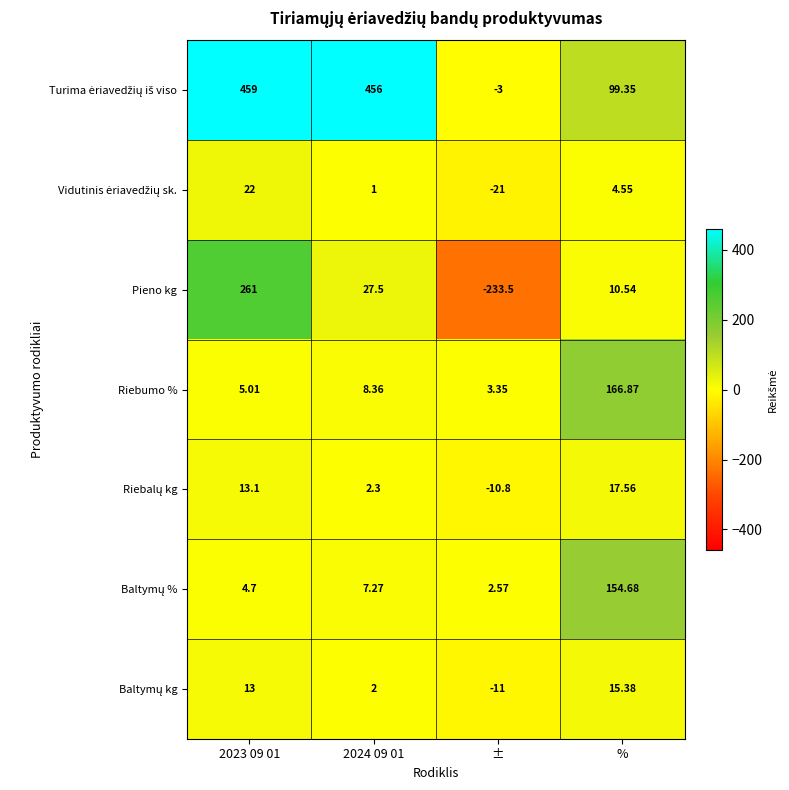

Which series changed the most between ± and %?

Pieno kg